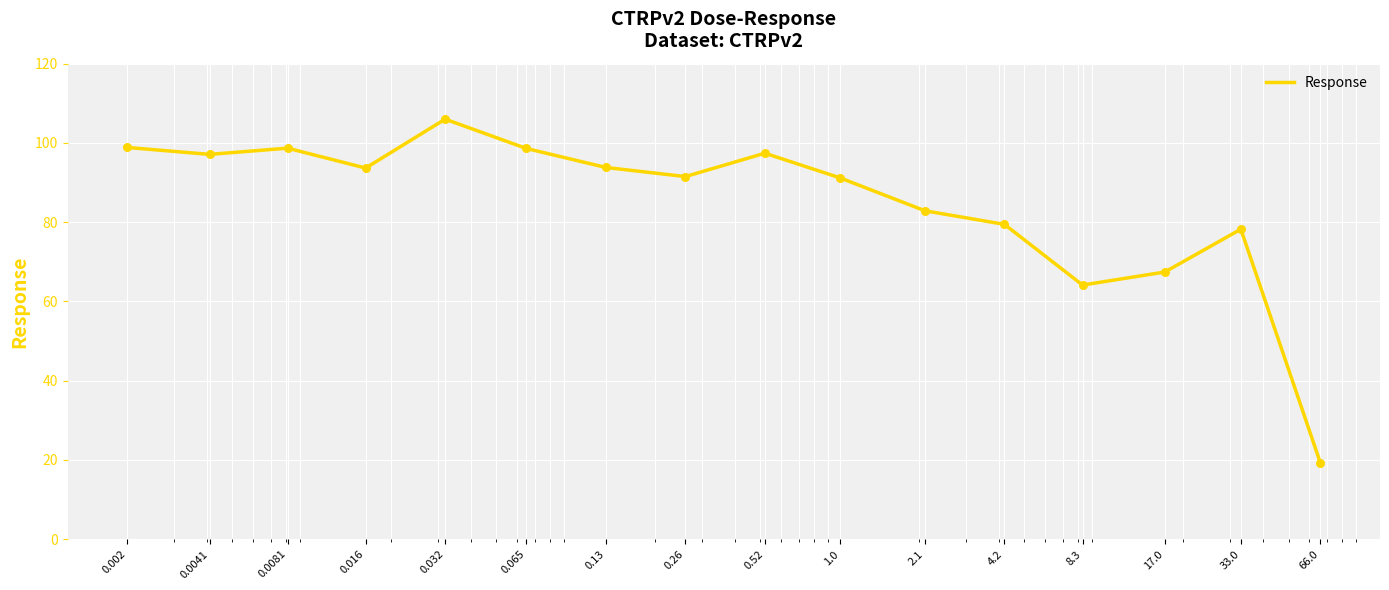

What is the difference between the maximum and minimum values?

86.7